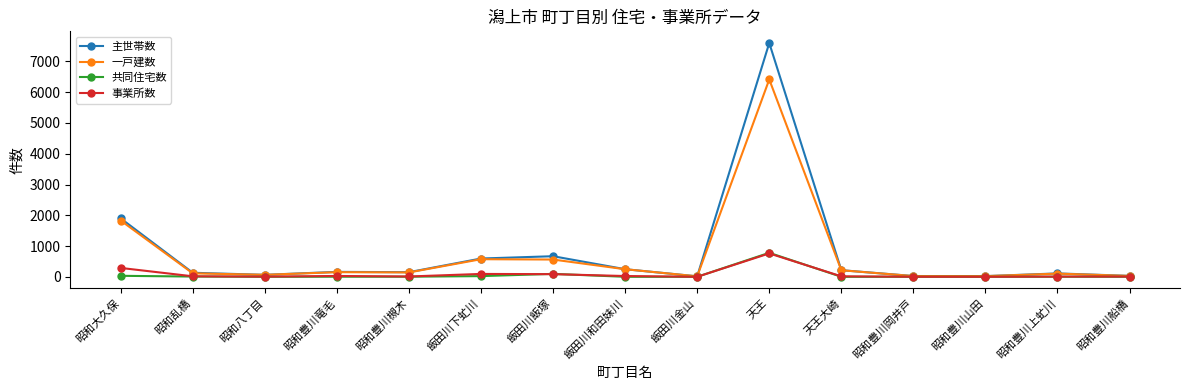

Which category has the highest value across all series?

天王